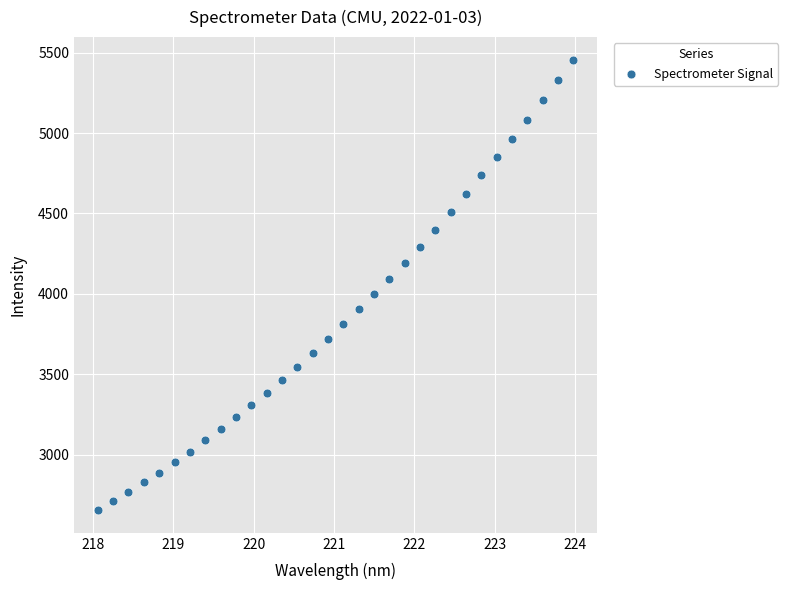

What is the range of X values (max minus min)?

5.9